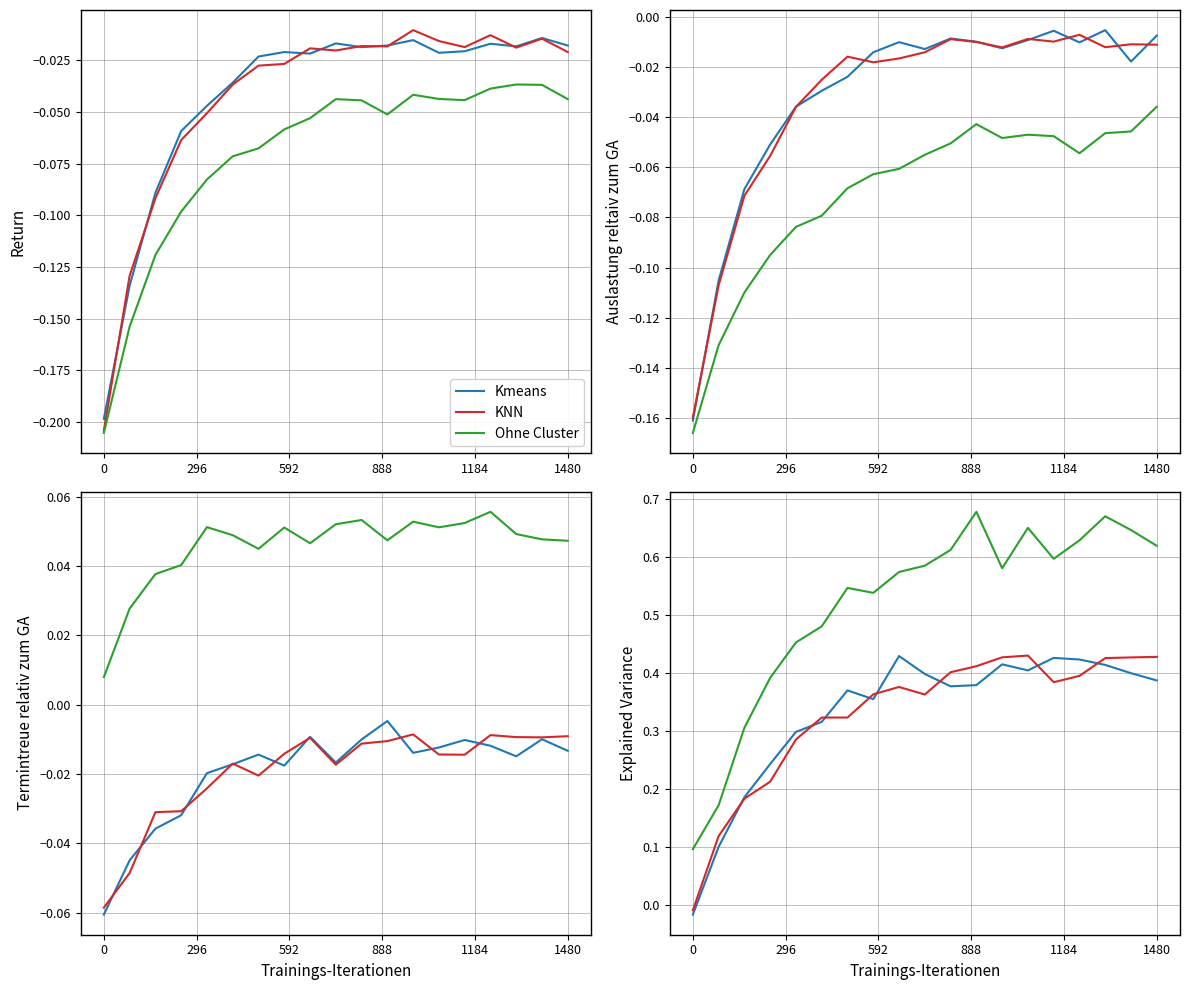

True or false: Ohne Cluster and Kmeans cross at least once.

False